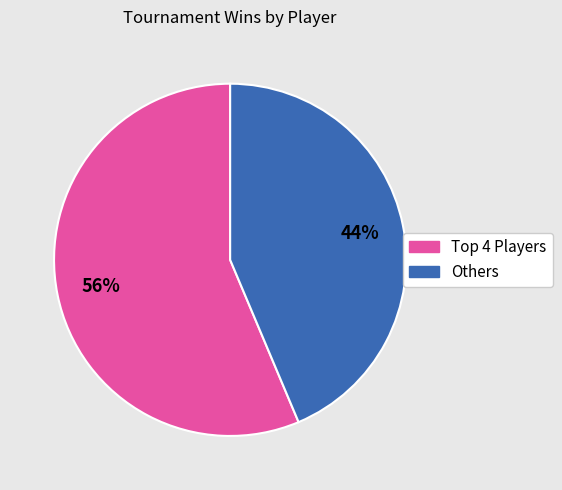

Does any single category account for the majority?

Yes